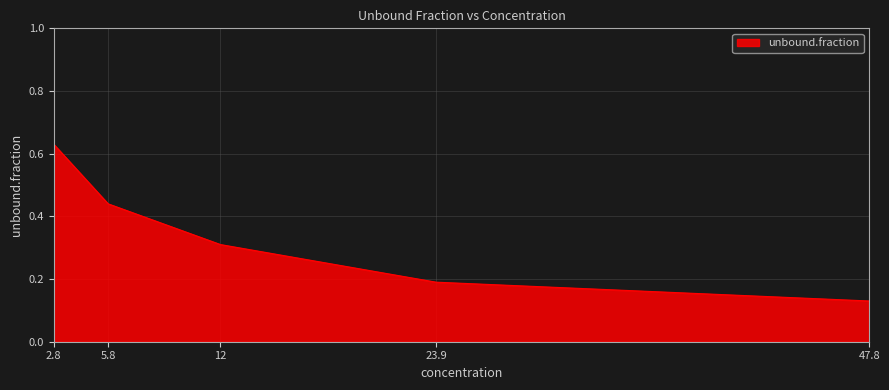

Which category has the highest value across all series?

2.8